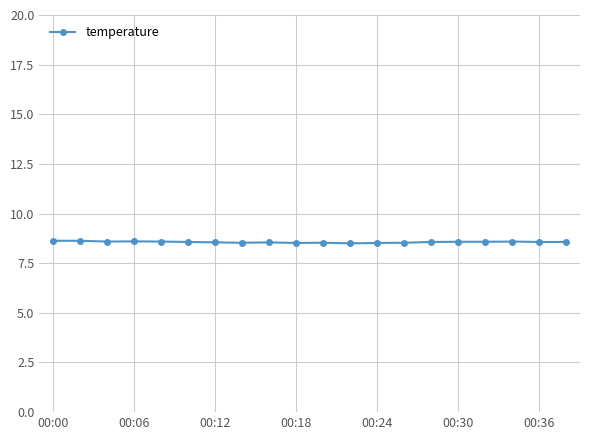

What is the sum of all values?

171.3